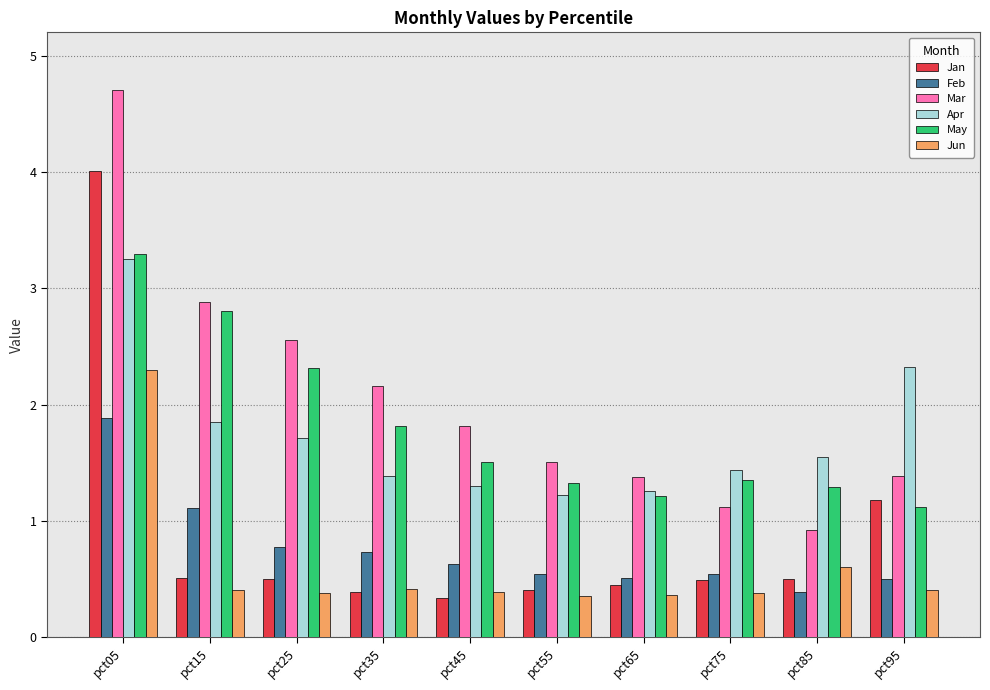

What is the sum of the Jan values at pct55 and pct35?

0.8